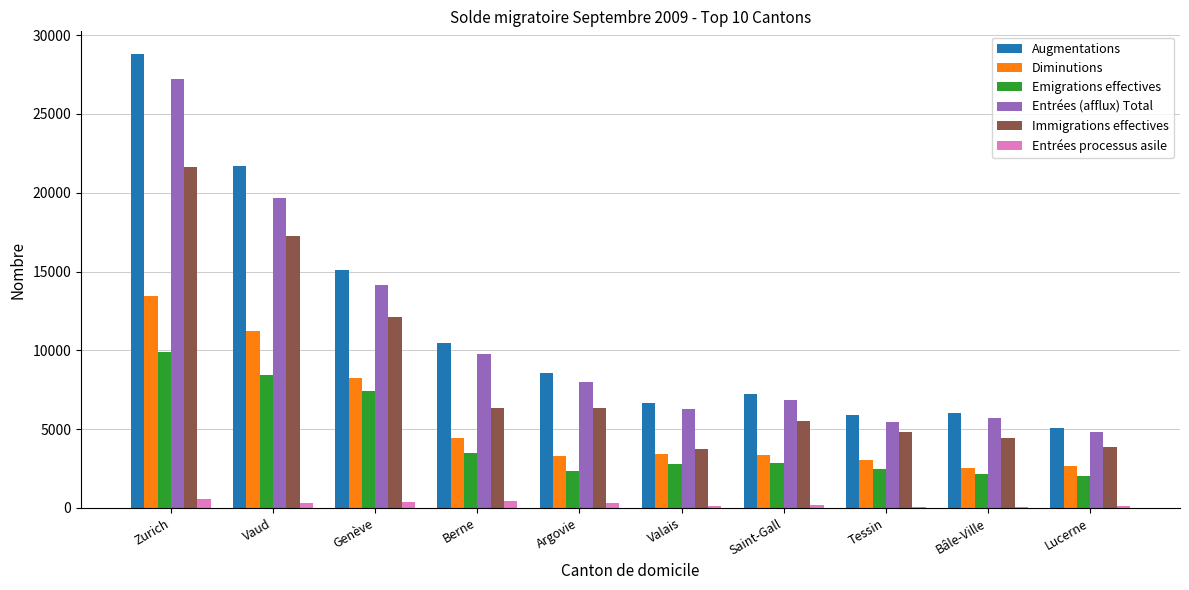

At which category is the sum across all series the highest?

Zurich